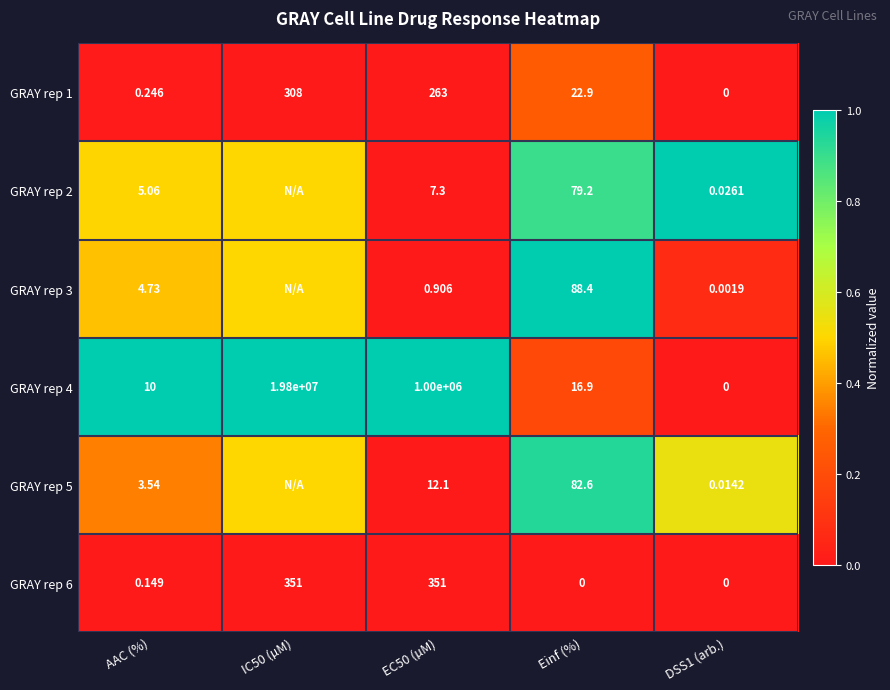

Where is GRAY rep 6 nearest to the value 175?

AAC (%)